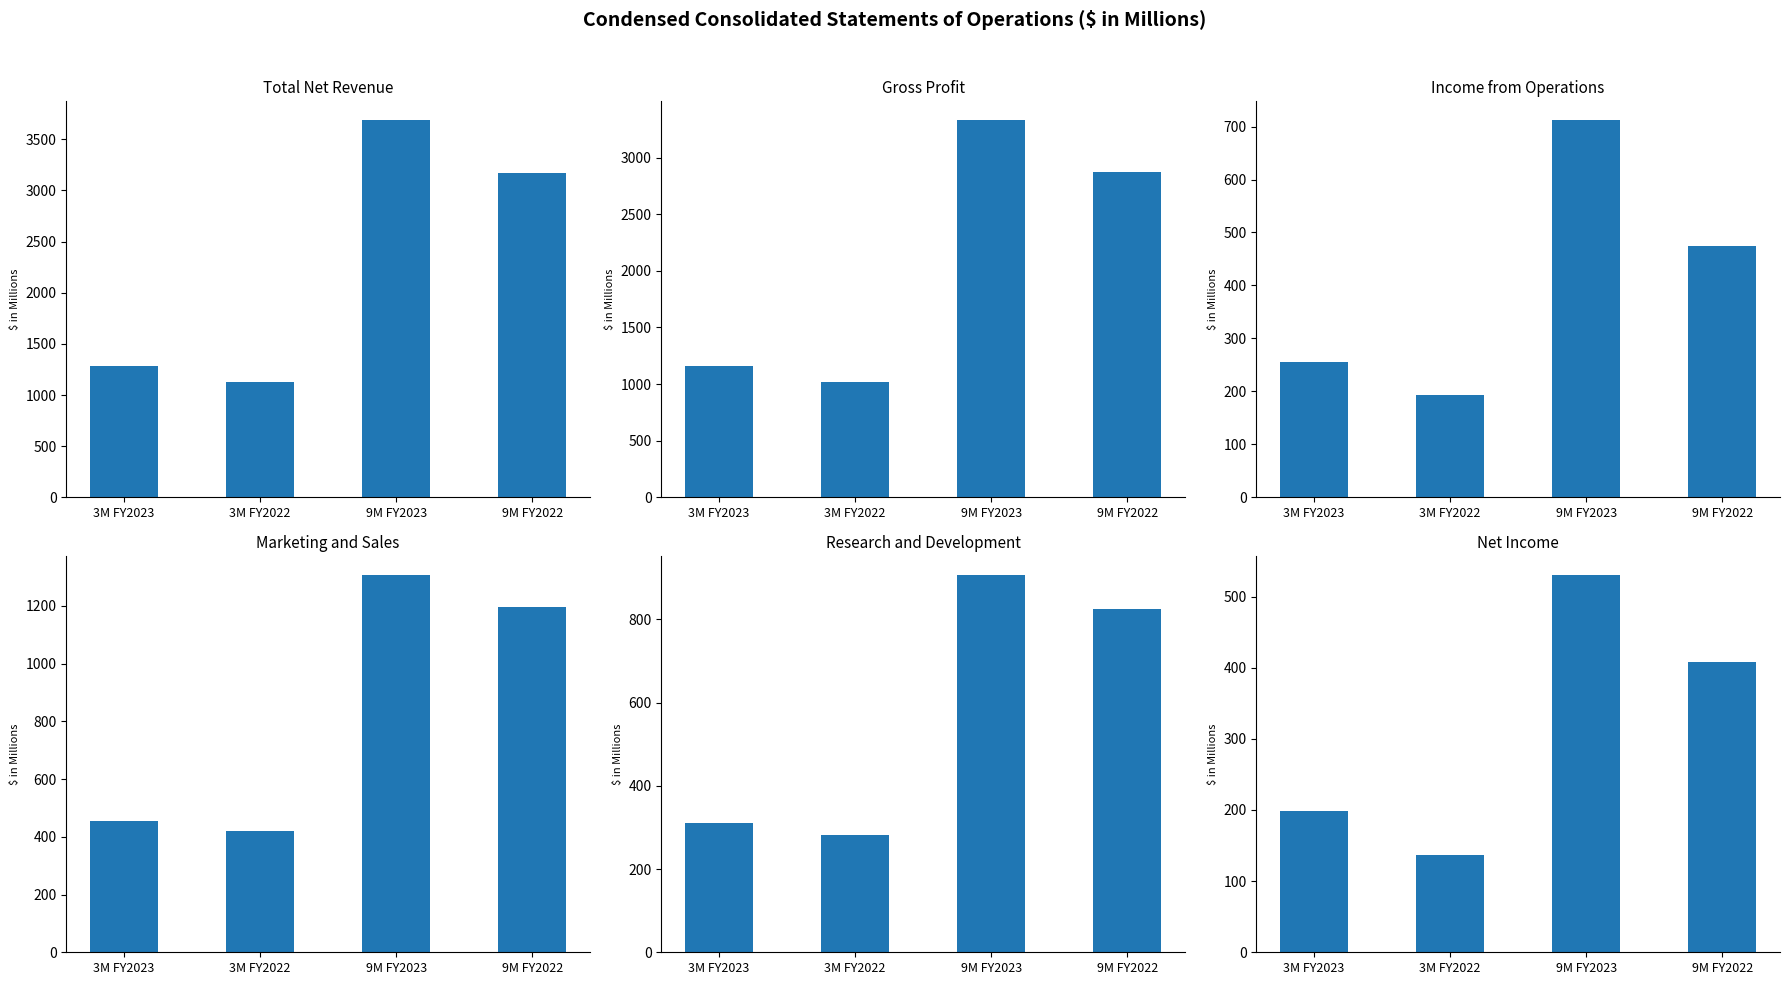

What are all the series names shown in the legend?

Total net revenue, Gross profit, Income from operations, Marketing and sales, Research and development, Net income